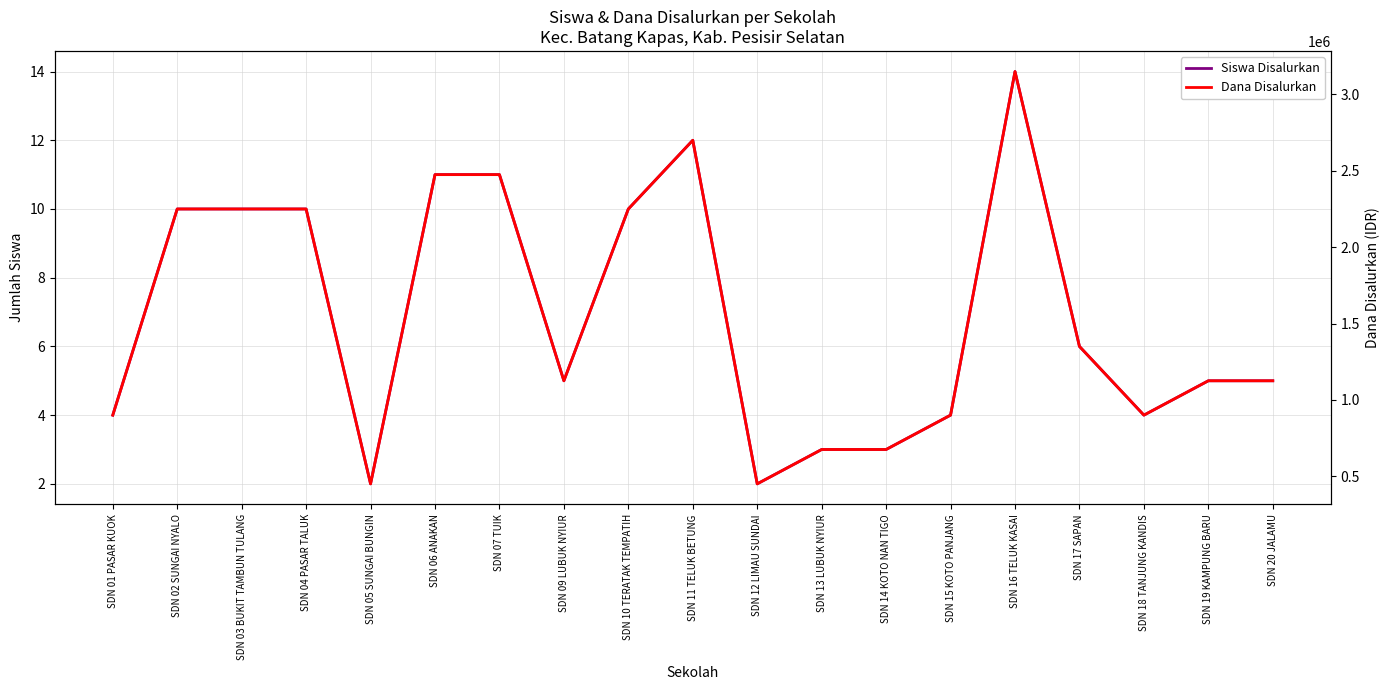

Between SDN 12 LIMAU SUNDAI and SDN 04 PASAR TALUK, which is larger?

SDN 04 PASAR TALUK